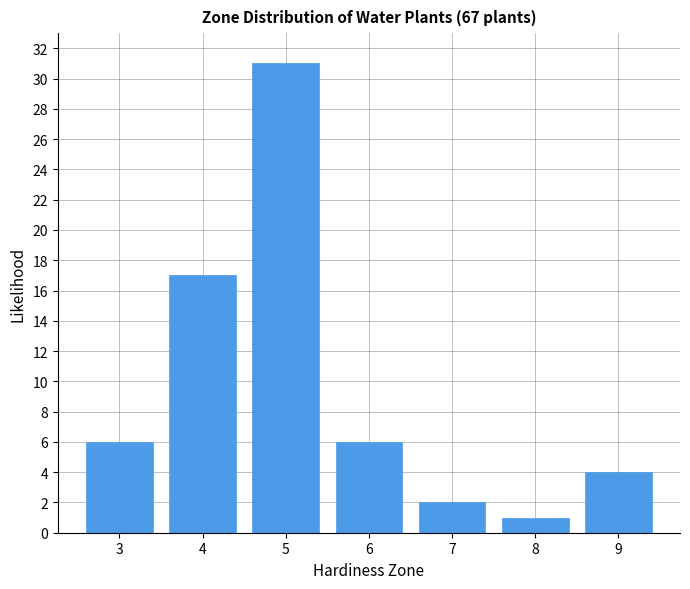

Reading left to right, extract all data points from this chart.

6	17	31	6	2	1	4